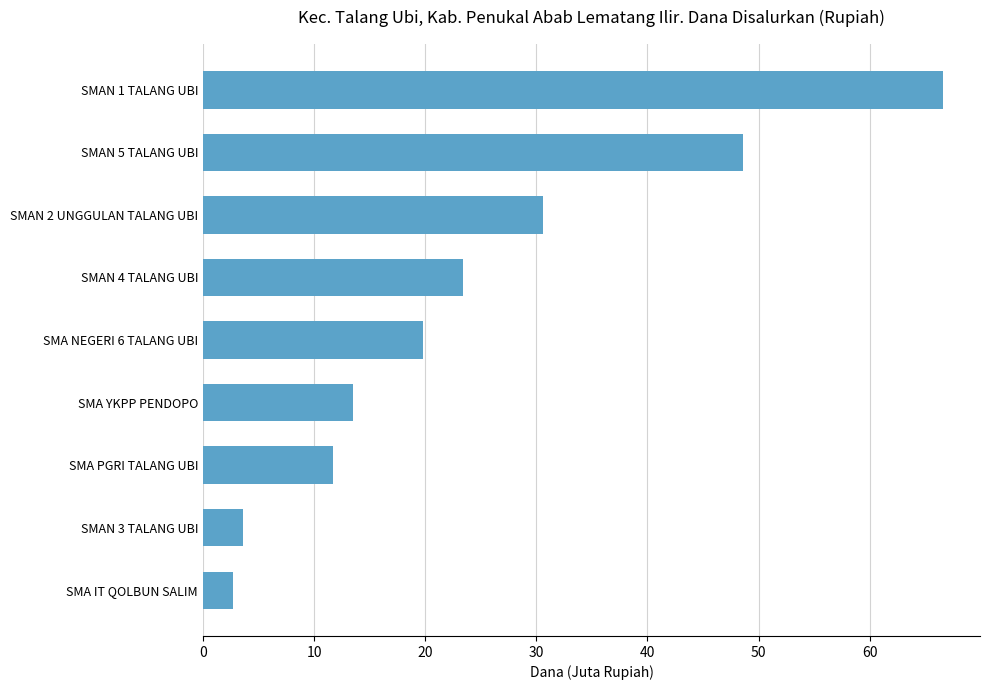

Does the chart contain any negative values?

No